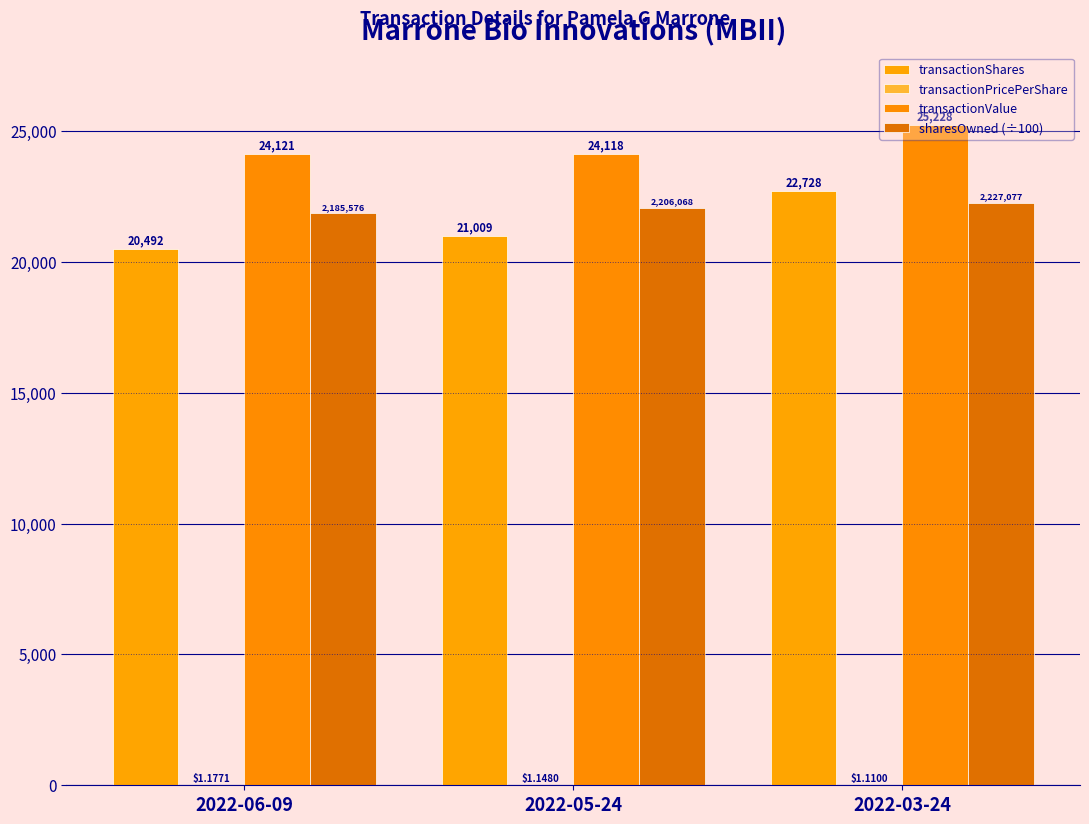

How many groups of bars are there?

3